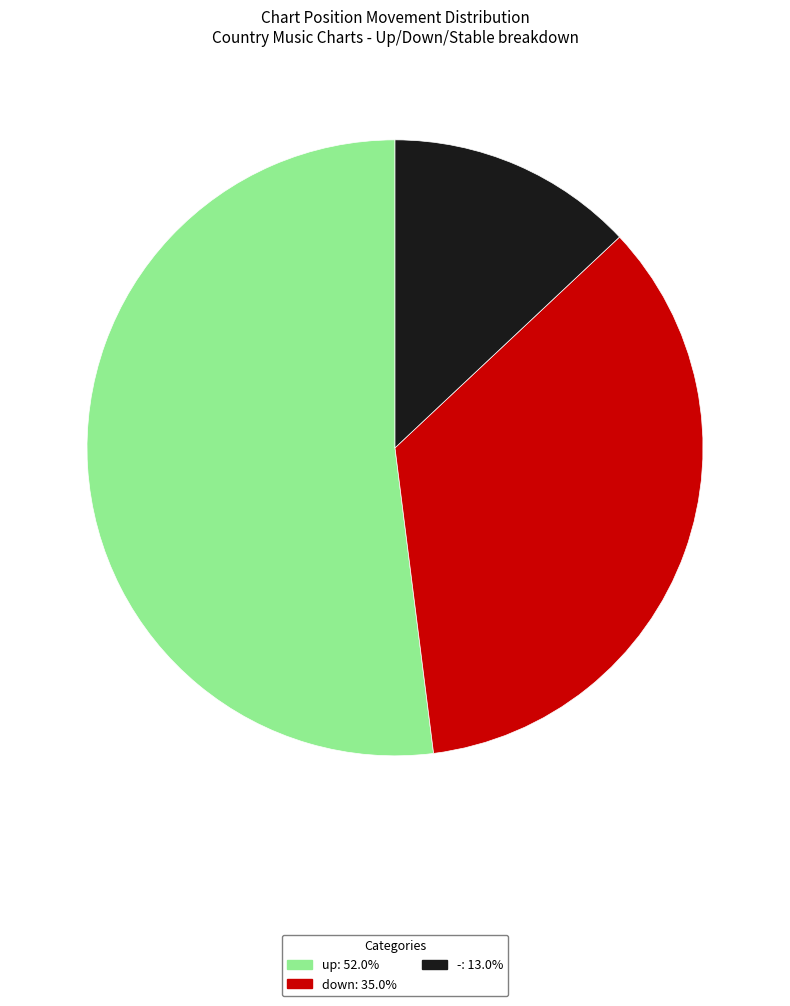

Approximately how many times larger is the value at - compared to down?

0.4